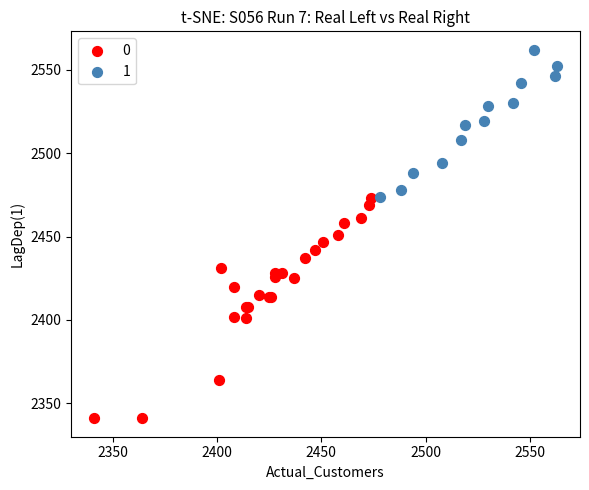

Which series contains the lowest Y value?

0